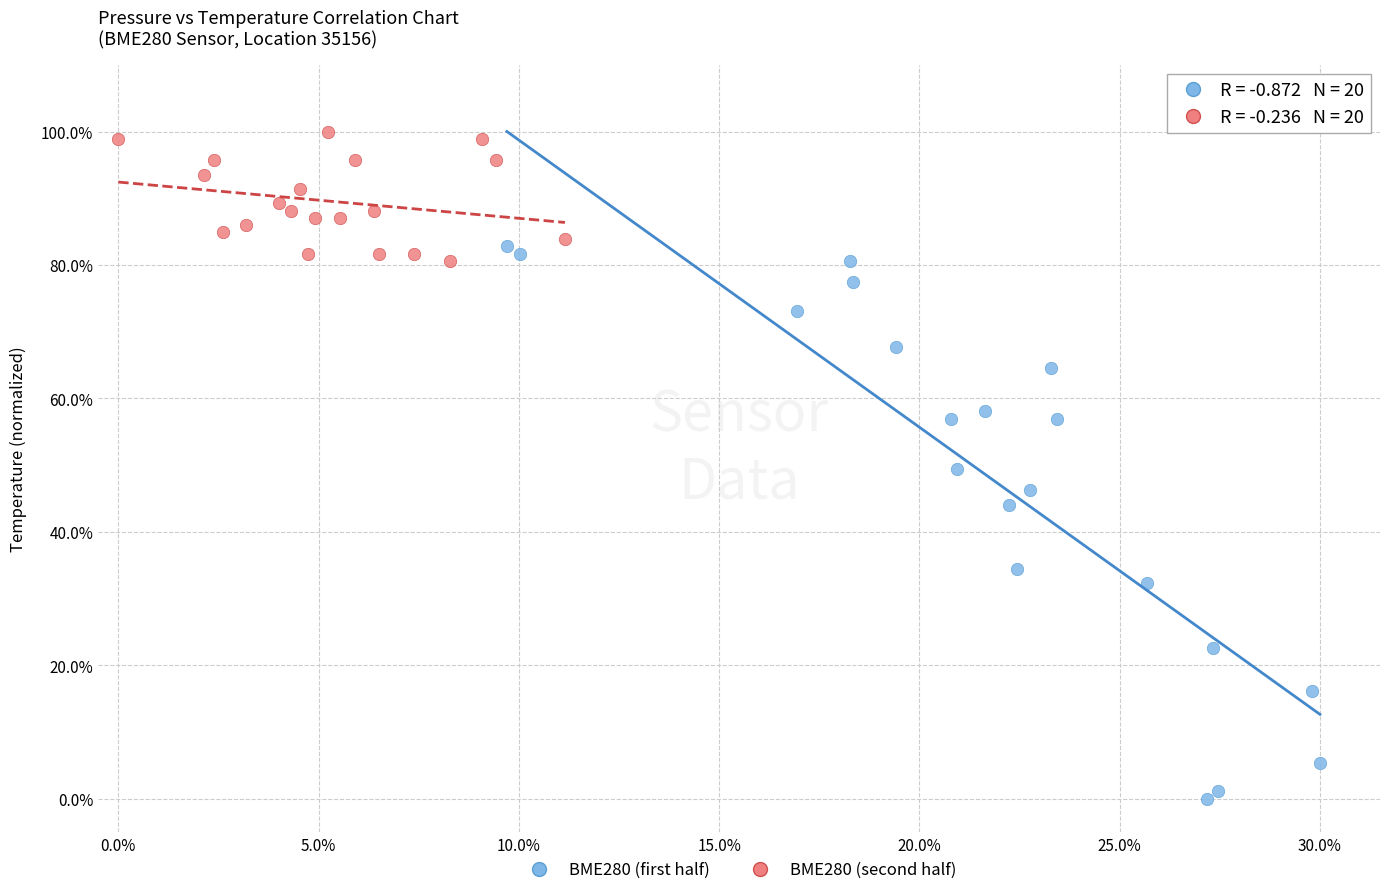

Which series reaches the minimum Y coordinate?

BME280 (first half)